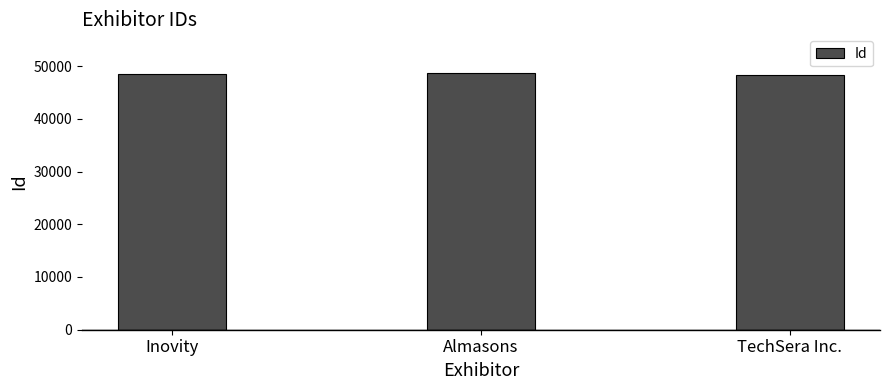

The value at Almasons is 48711. True or false?

True